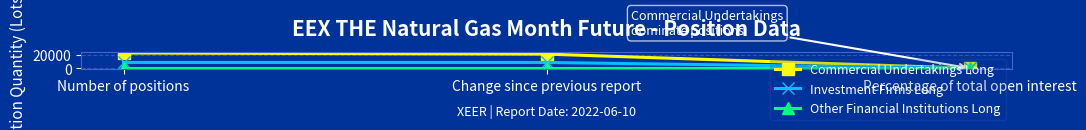

Which series has the largest total across all categories?

Commercial Undertakings Long